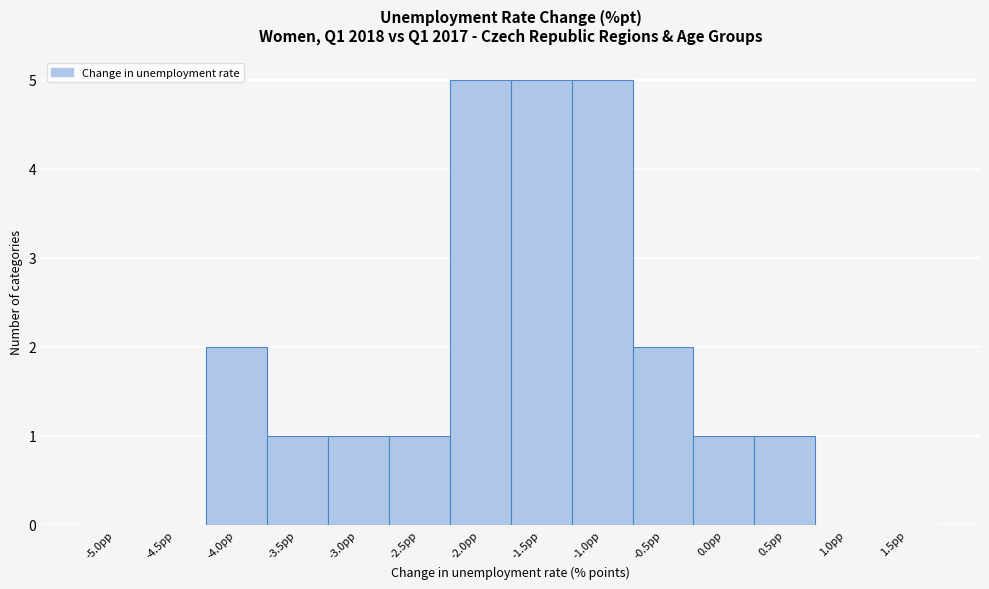

Reading left to right, extract all data points from this chart.

-5.0pp=0	-4.5pp=0	-4.0pp=2	-3.5pp=1	-3.0pp=1	-2.5pp=1	-2.0pp=5	-1.5pp=5	-1.0pp=5	-0.5pp=2	0.0pp=1	0.5pp=1	1.0pp=0	1.5pp=0